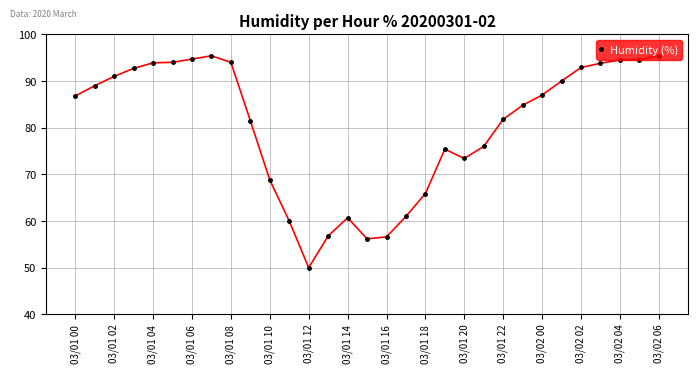

What is the value of the 13th point from the left?

50.0